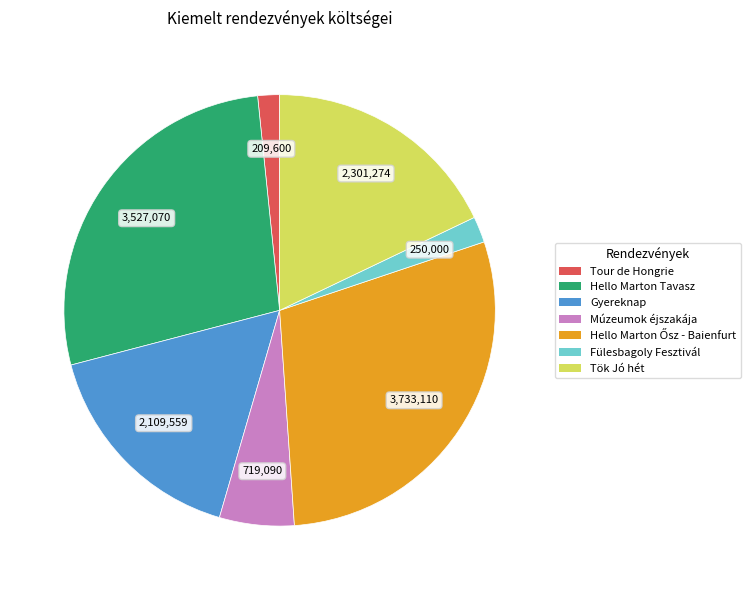

True or false: Múzeumok éjszakája accounts for 6% of the total.

True